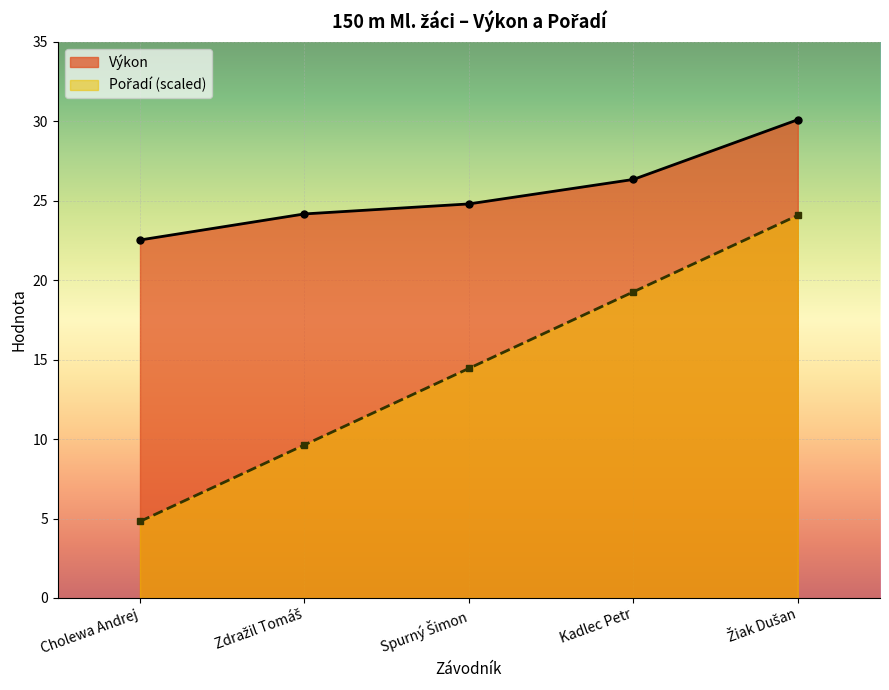

How many lines are shown in the chart?

2